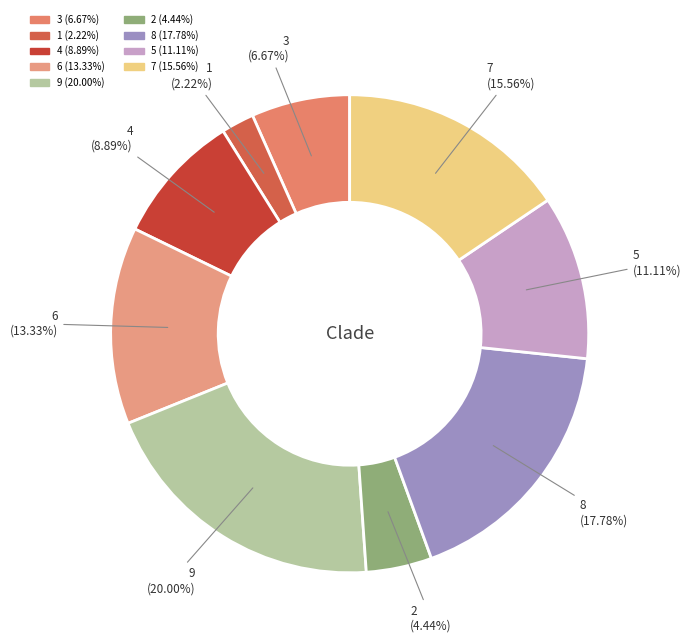

To the nearest percent, what percentage of the pie is 9?

20%